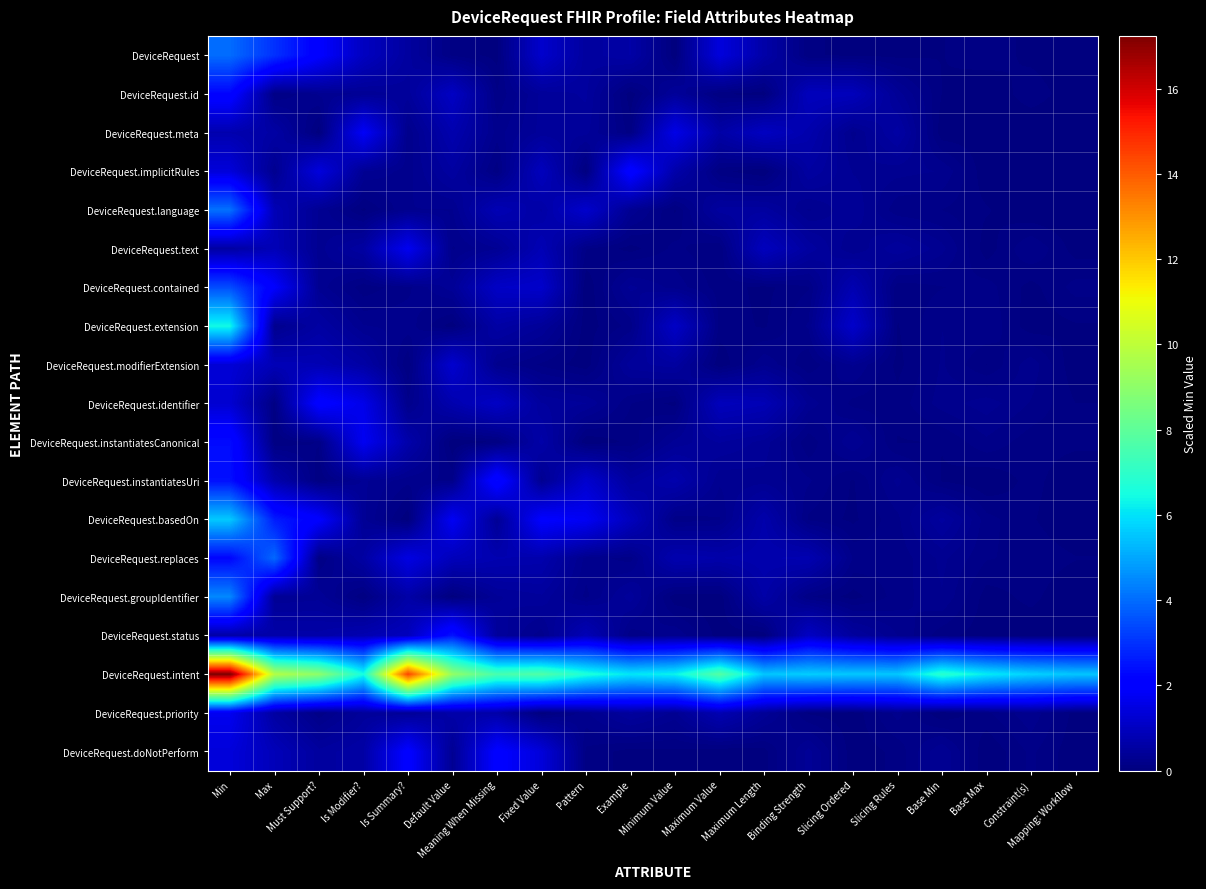

Which series changed the most between Min and Meaning When Missing?

DeviceRequest.intent